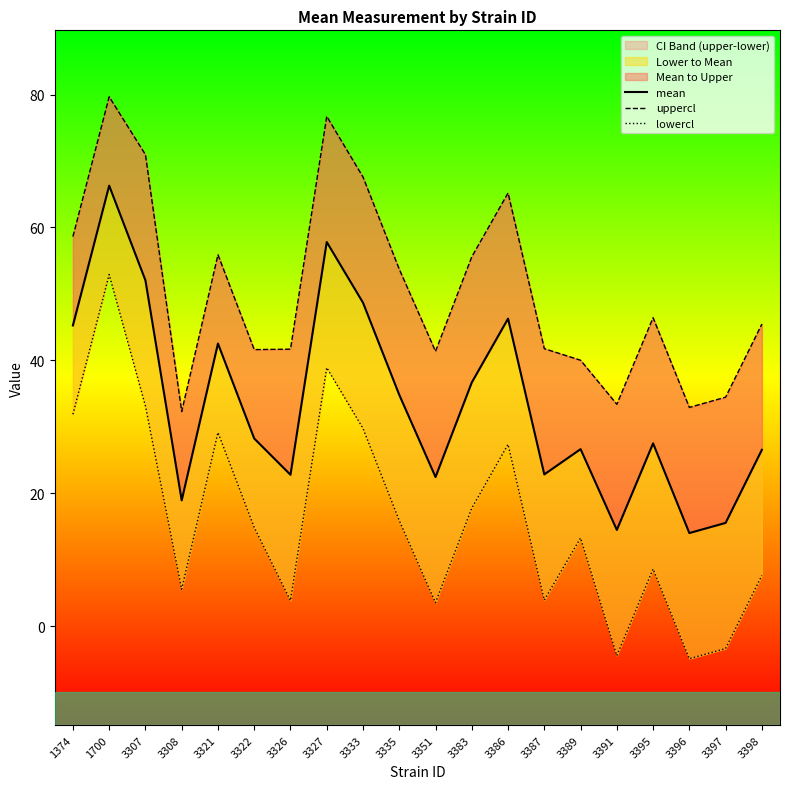

At which category is the sum across all series the highest?

1700